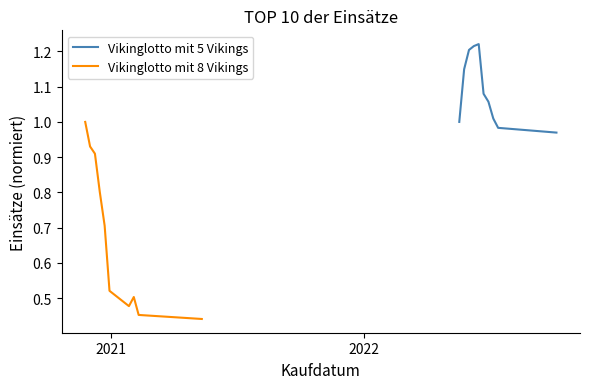

Is this an area chart (filled region under the line)?

No